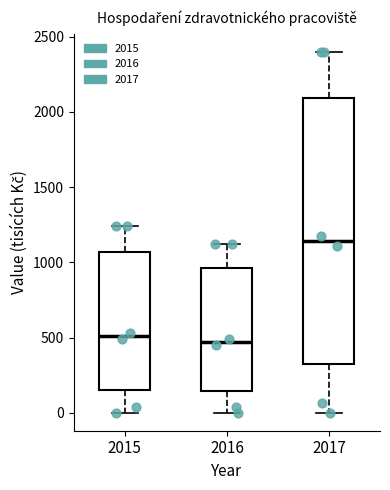

Which box is the tallest, from its lower edge to its upper edge?

2017